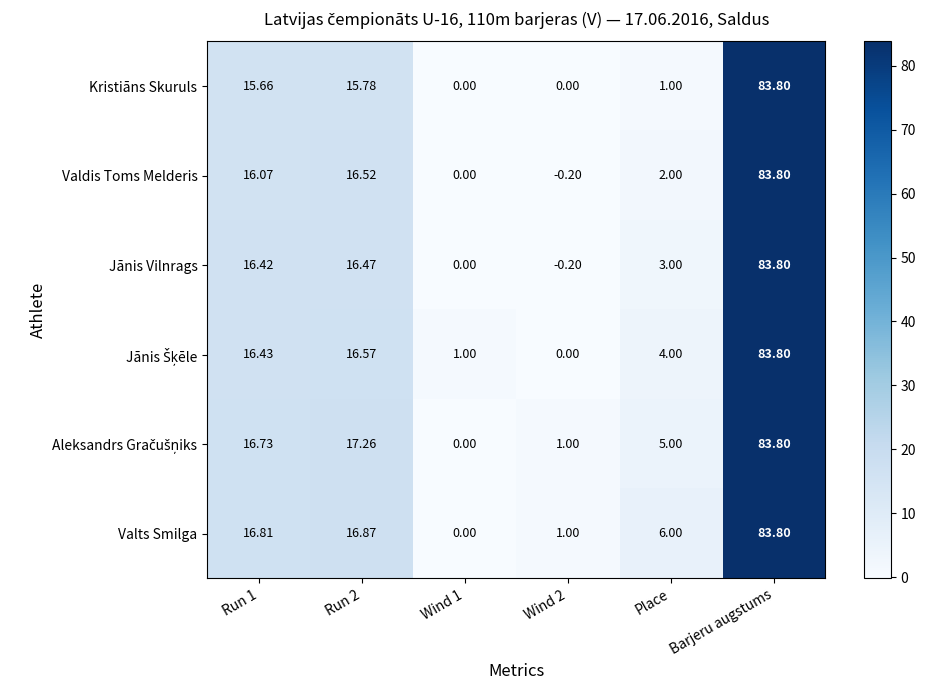

How many series are shown in this chart?

6